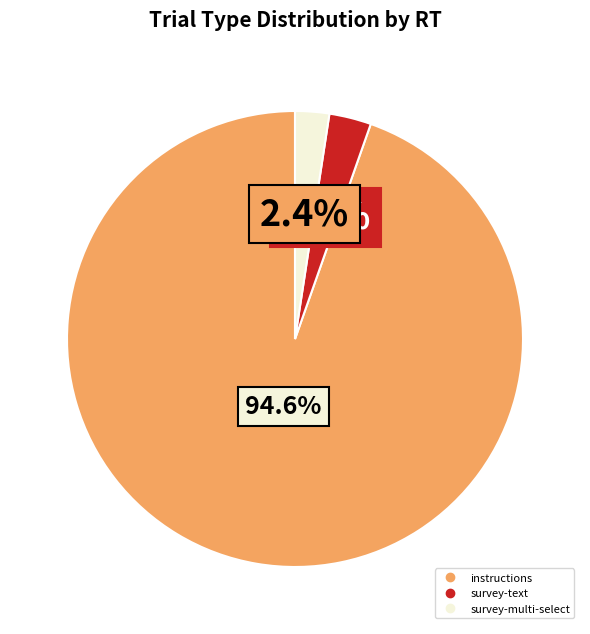

To the nearest percent, what percentage of the pie is instructions?

95%